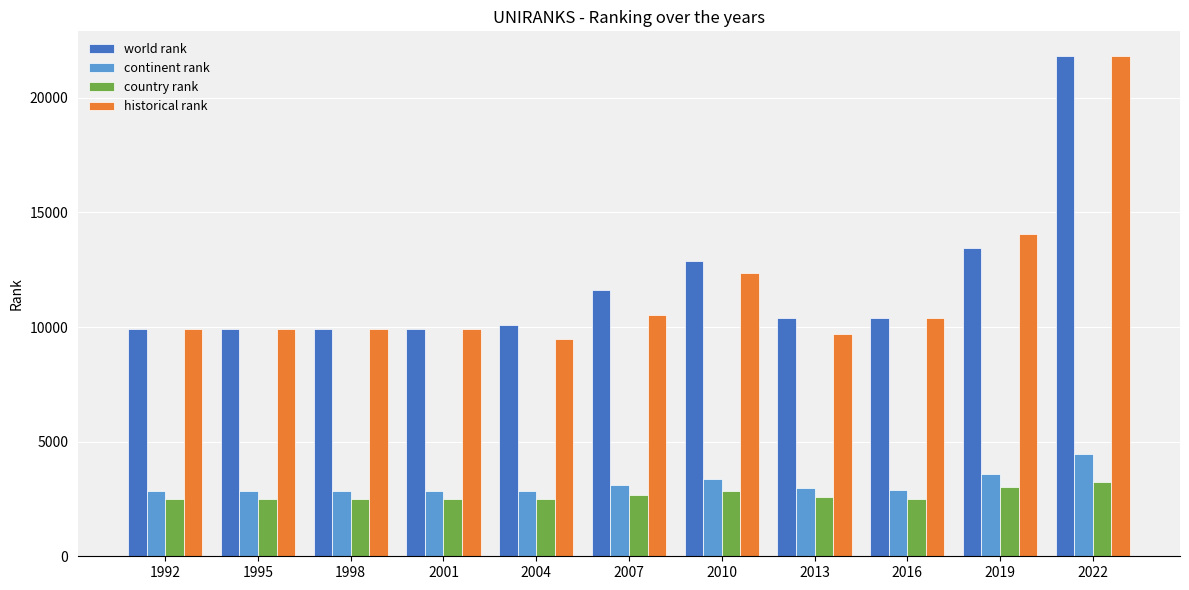

What is the total value across all series at 2001?

25149